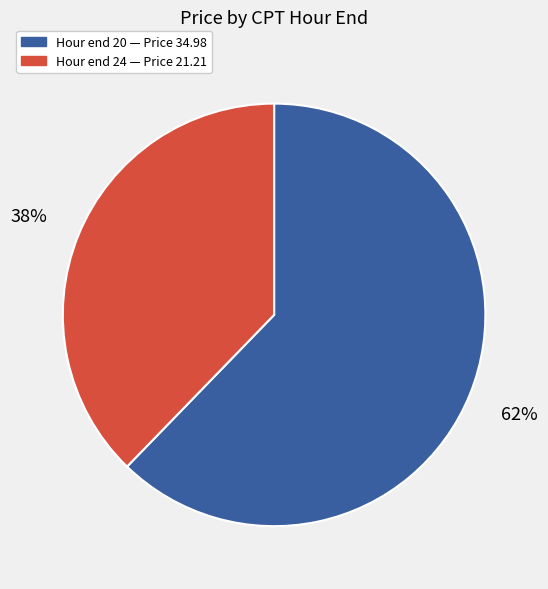

Is there any slice that represents more than half of the pie?

Yes